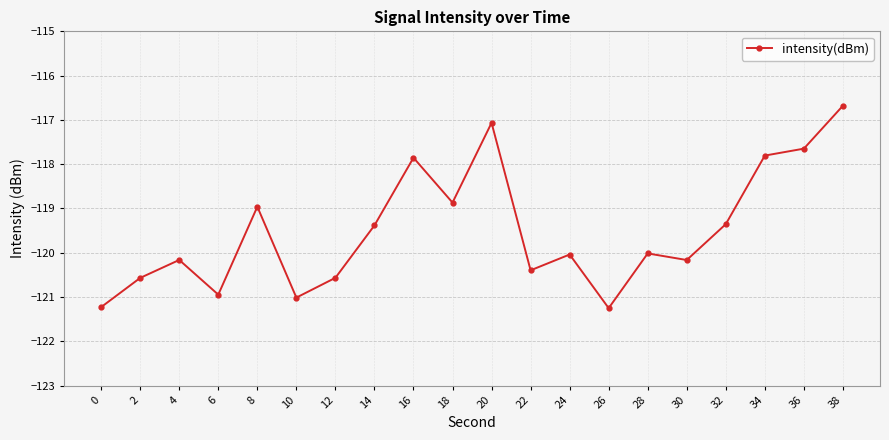

Which category has the highest value across all series?

38